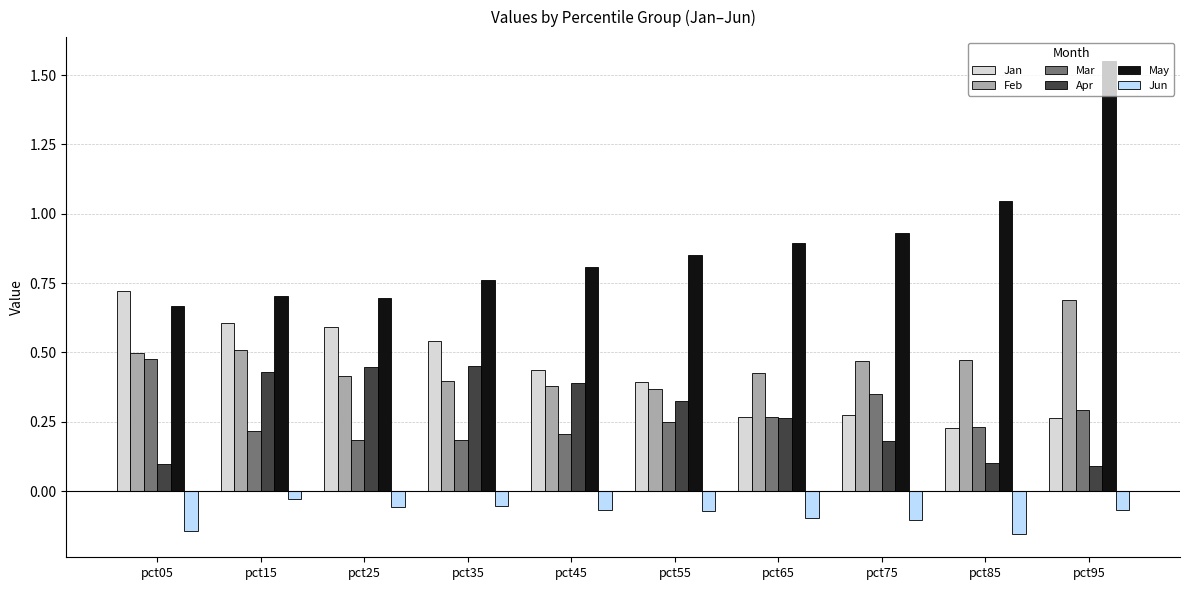

The value of Mar at pct15 is 0.1. True or false?

False